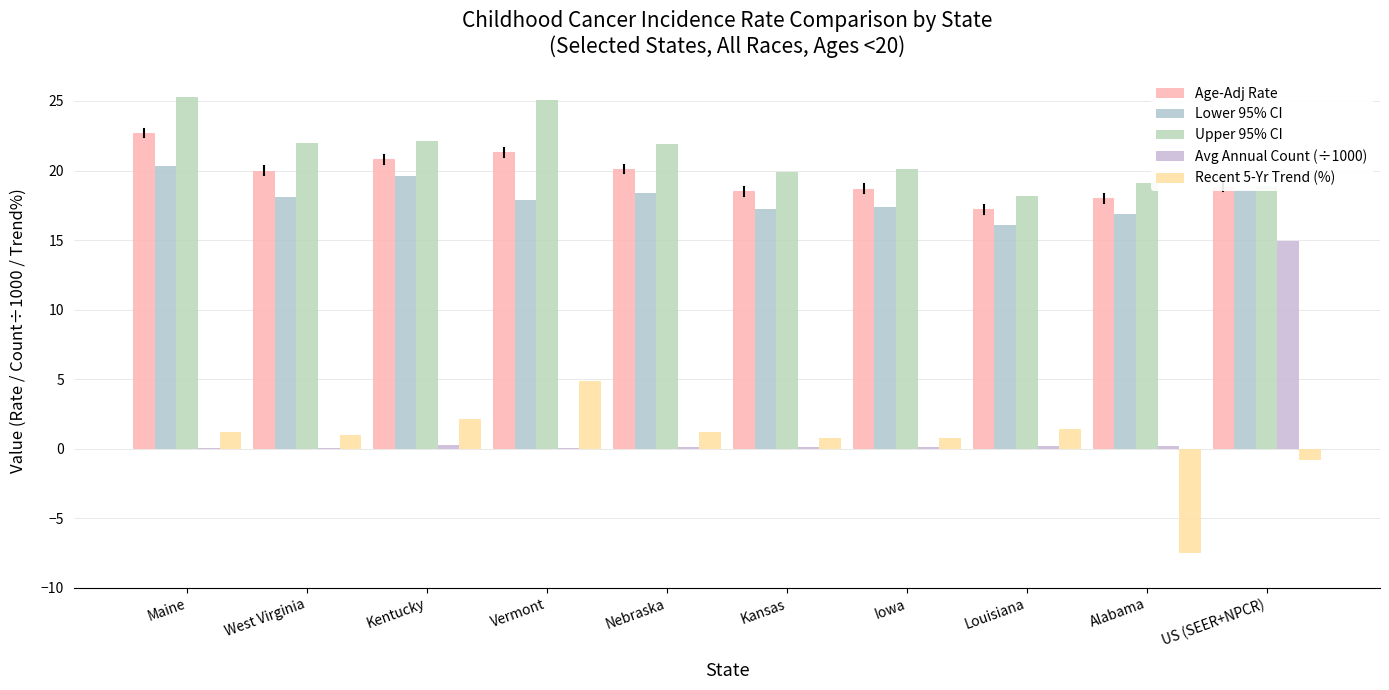

What is the difference between the highest and lowest values at Vermont?

25.1